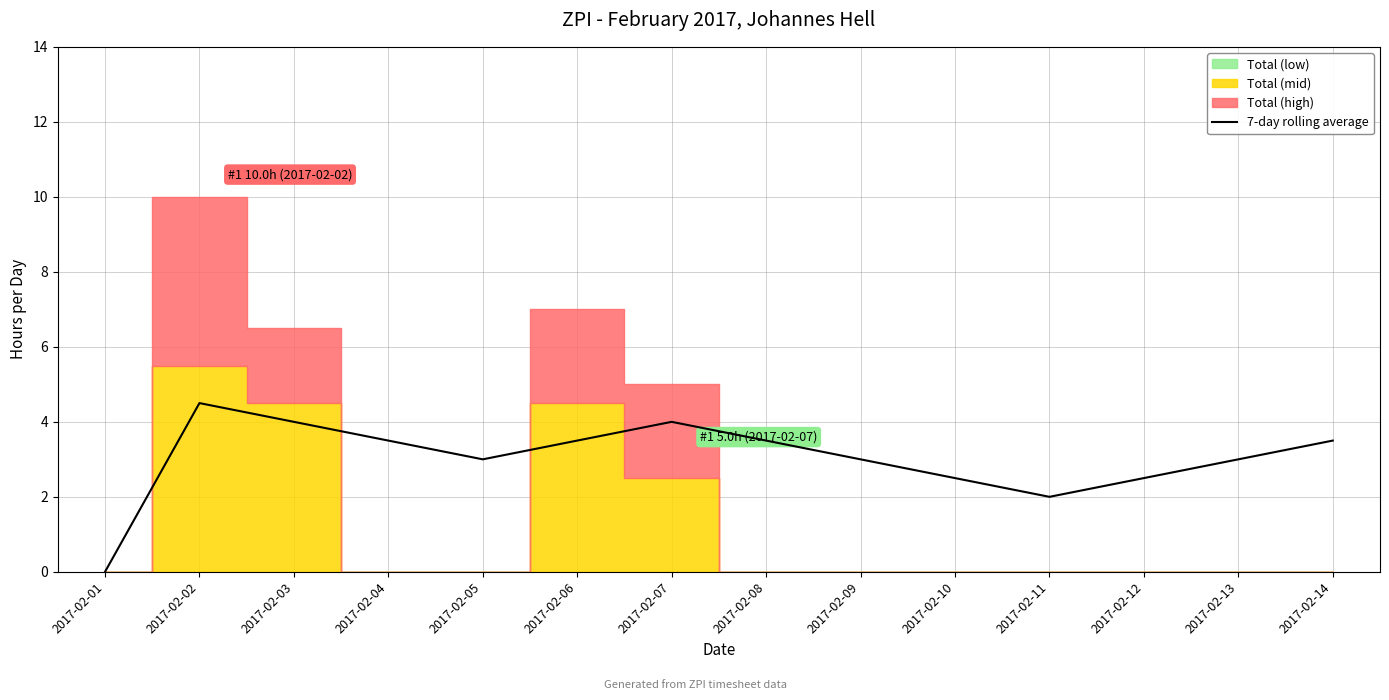

How many points are higher than both their immediate neighbors (excluding endpoints)?

2